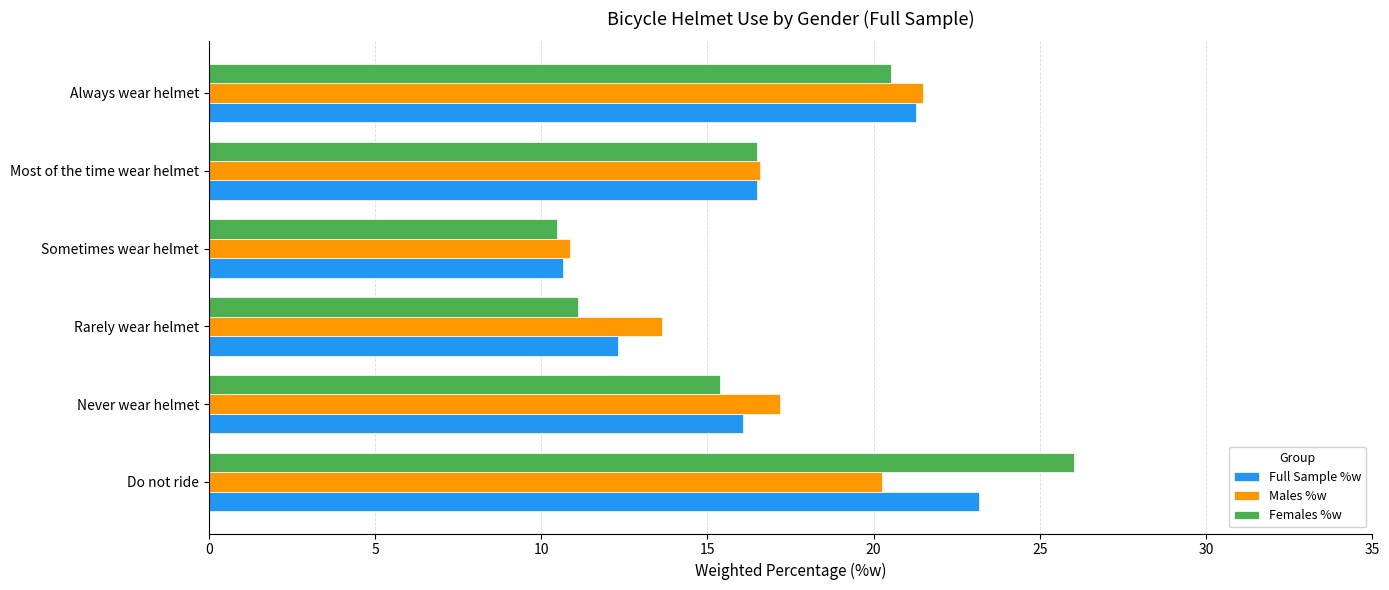

What is the sum of the Full Sample %w values at Never wear helmet and Sometimes wear helmet?

26.7